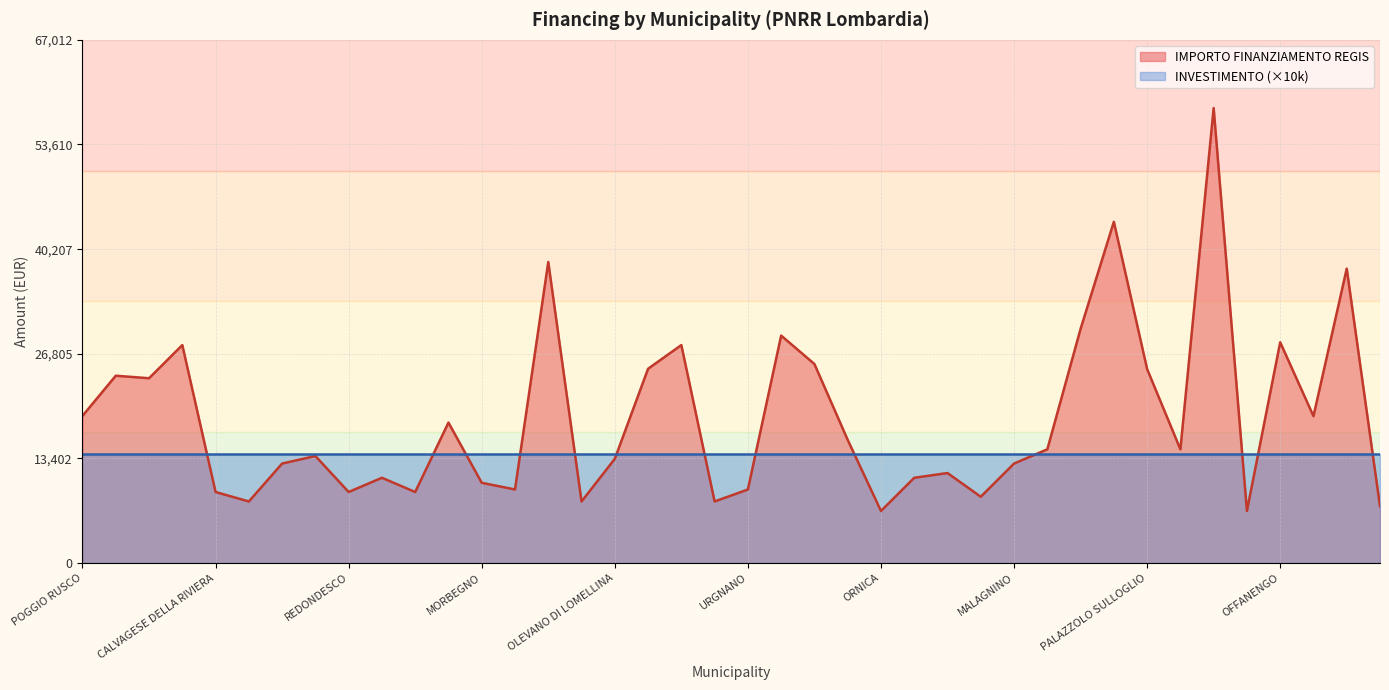

How many lines are shown in the chart?

2